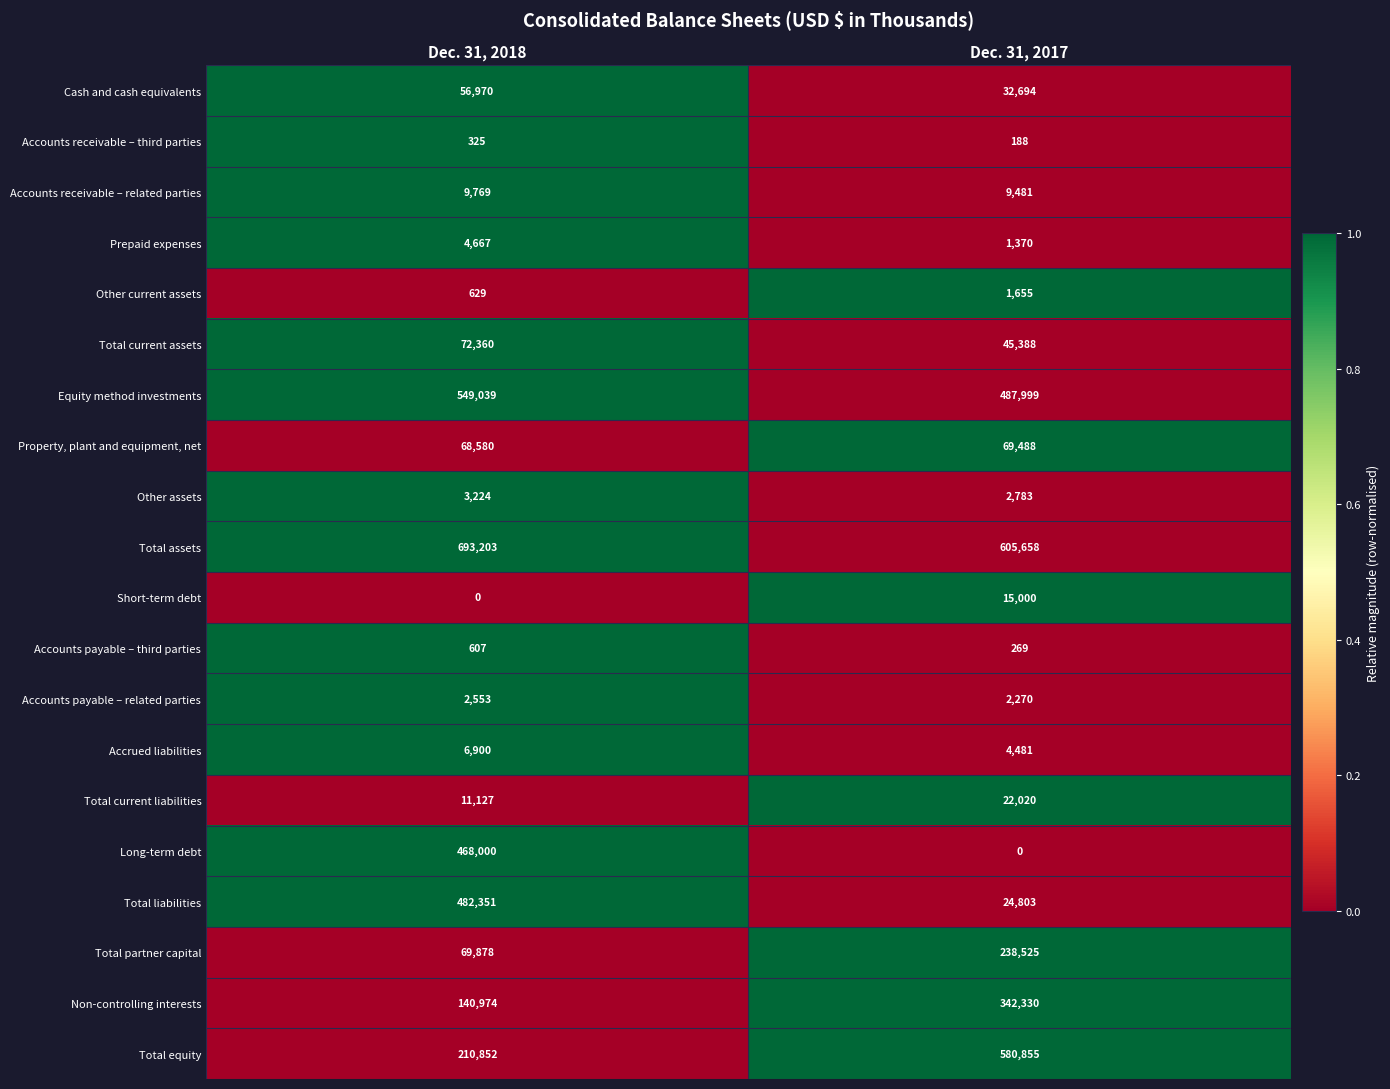

Which series has the widest spread of values?

Long-term debt